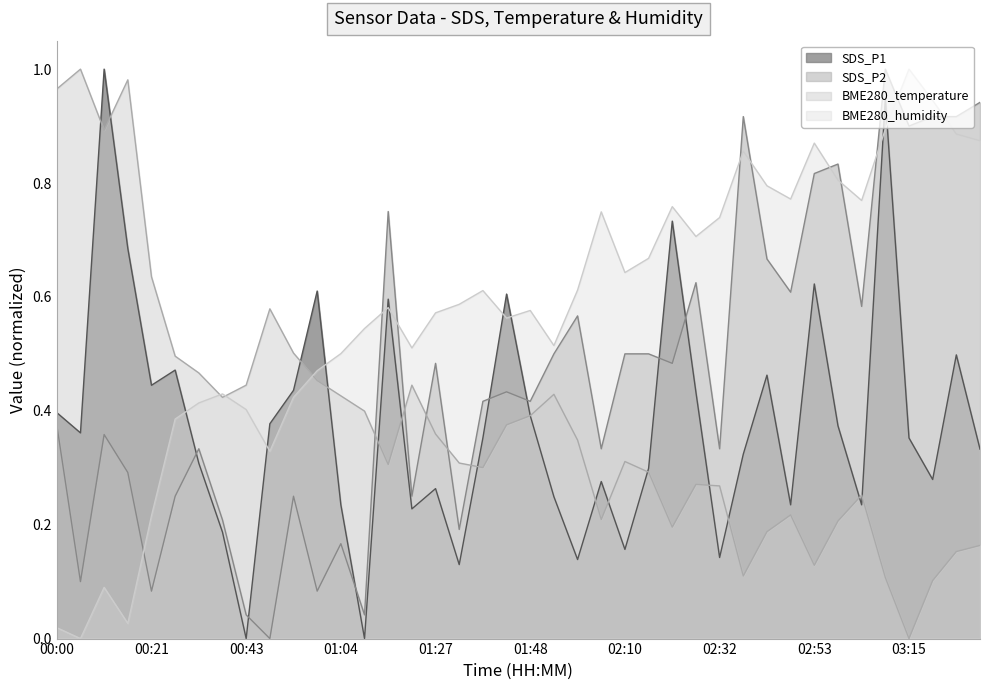

How many interior local valleys does the SDS_P2 series have?

14